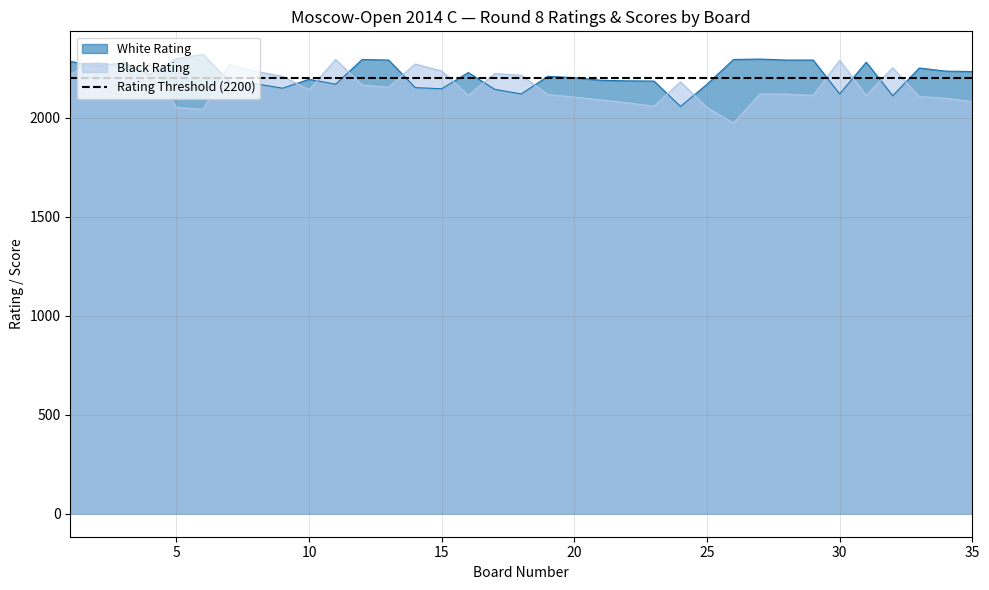

What is the approximate value of Black Rating at 18?

2213